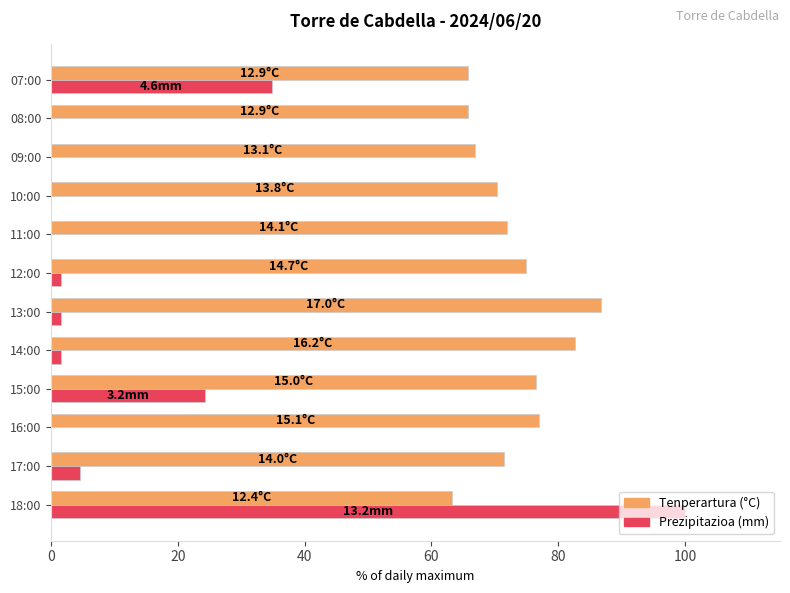

Between 13:00 and 10:00, which series saw the biggest shift?

Tenperartura (°C)